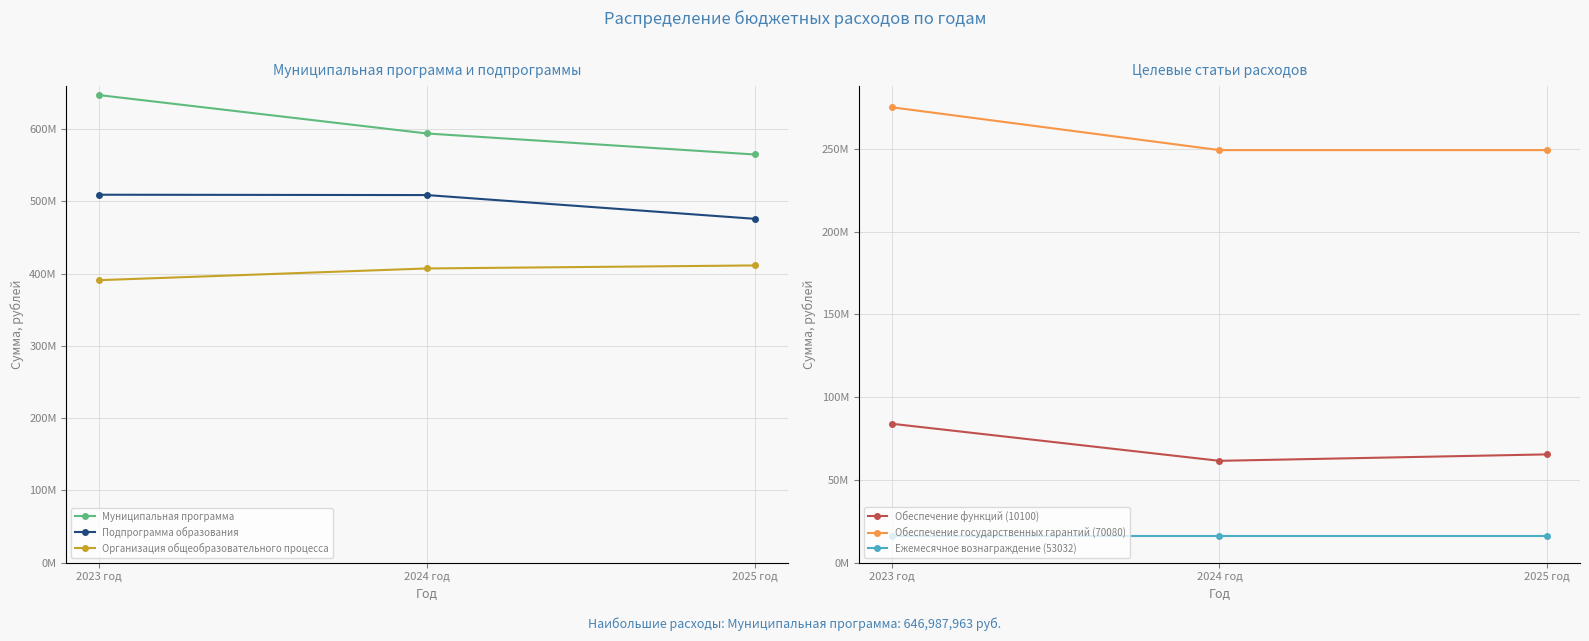

How many lines are shown in the chart?

6